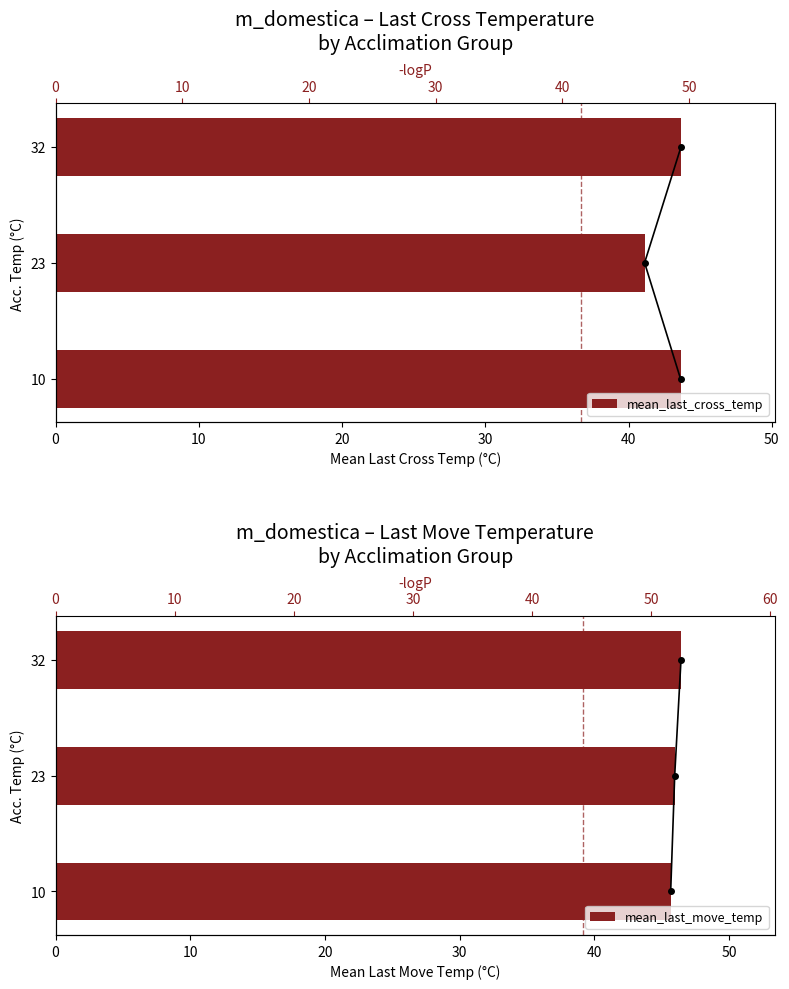

Is it true that mean_last_cross_temp equals 30.0 at 10?

False